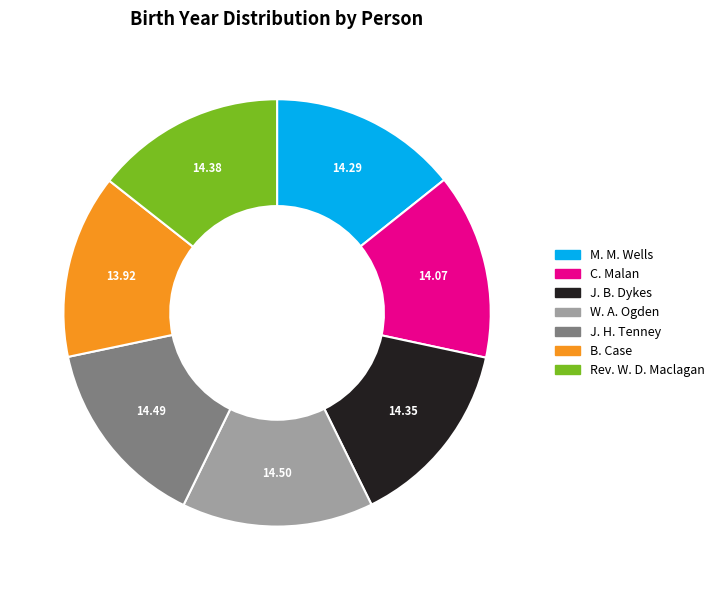

What is the ratio of the value at J. H. Tenney to the value at B. Case?

1.0